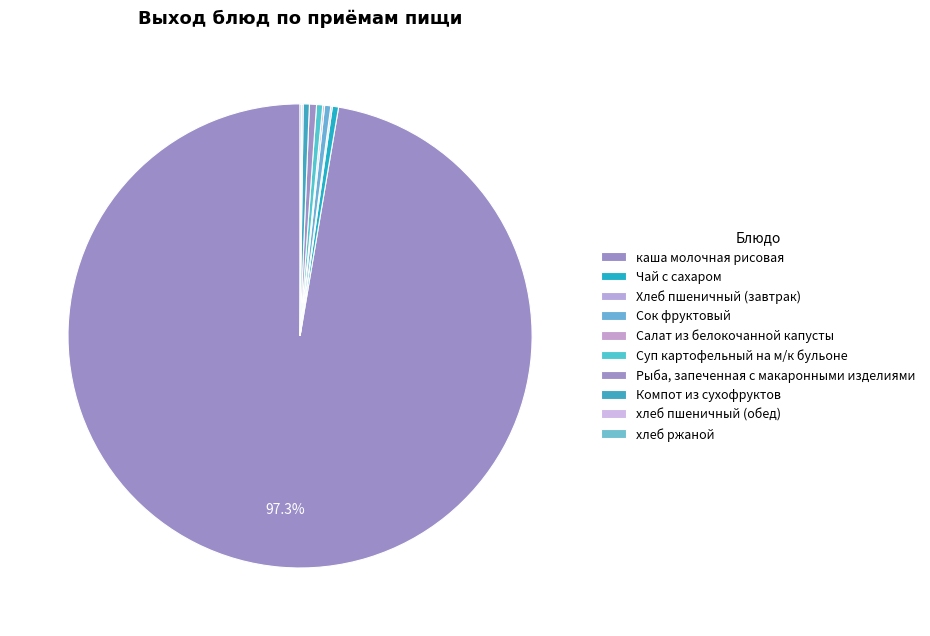

What percentage is NOT represented by каша молочная рисовая?

2.7%